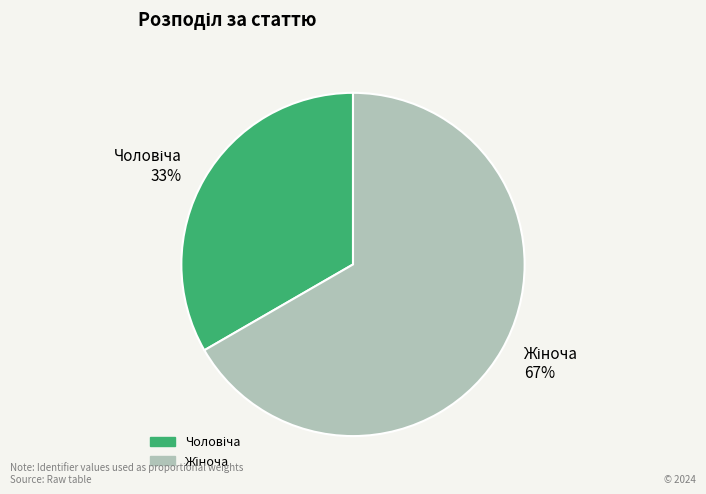

Is there a majority slice in this chart?

Yes